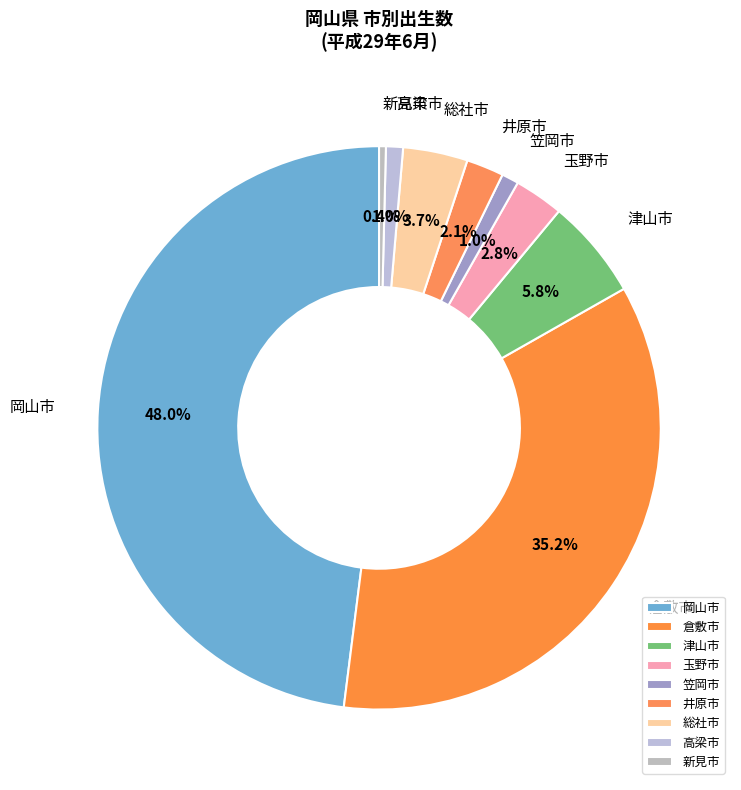

To the nearest percent, what portion does 高梁市 represent?

1%